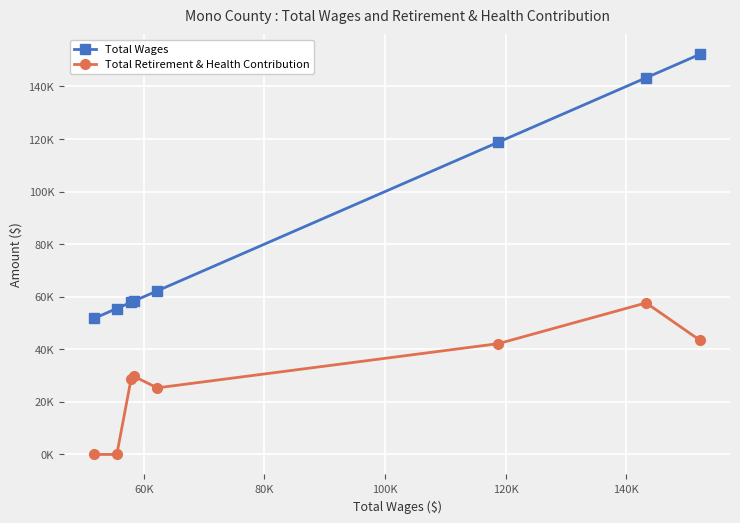

What are all the series names shown in the legend?

Total Wages, Total Retirement & Health Contribution